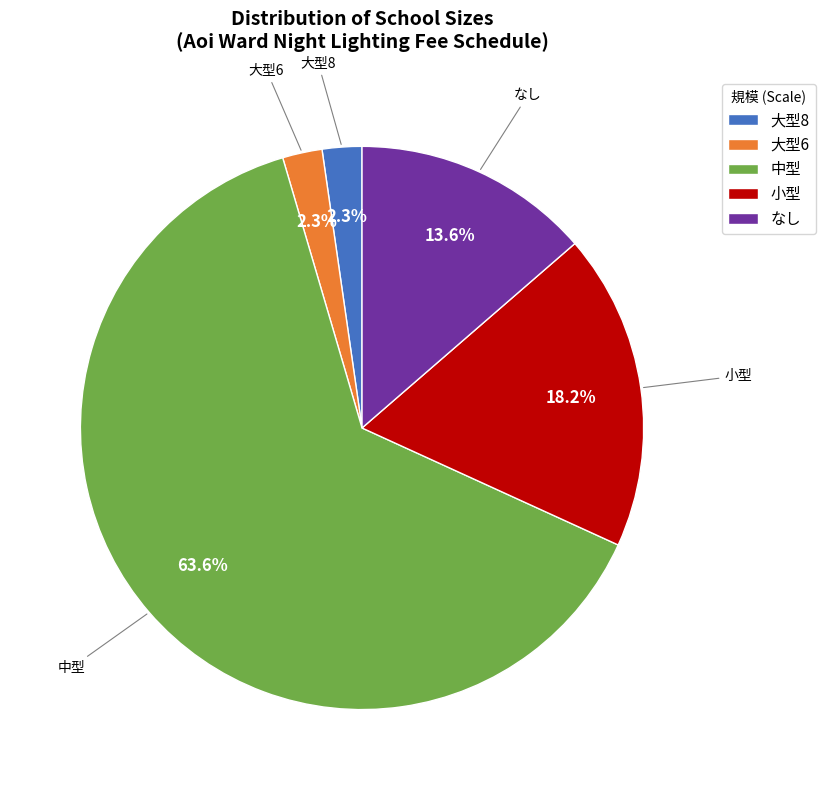

Between 大型6 and 中型, which is larger?

中型